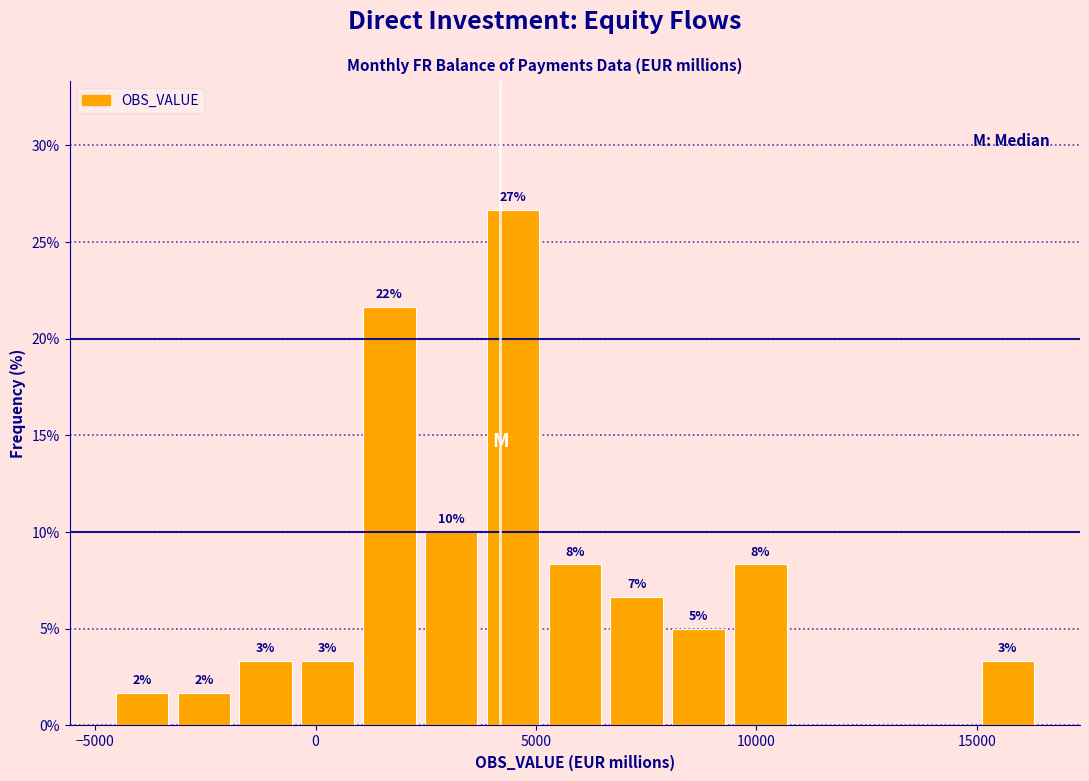

Read against the x-axis, roughly where is the centre of the tallest bar?

4500